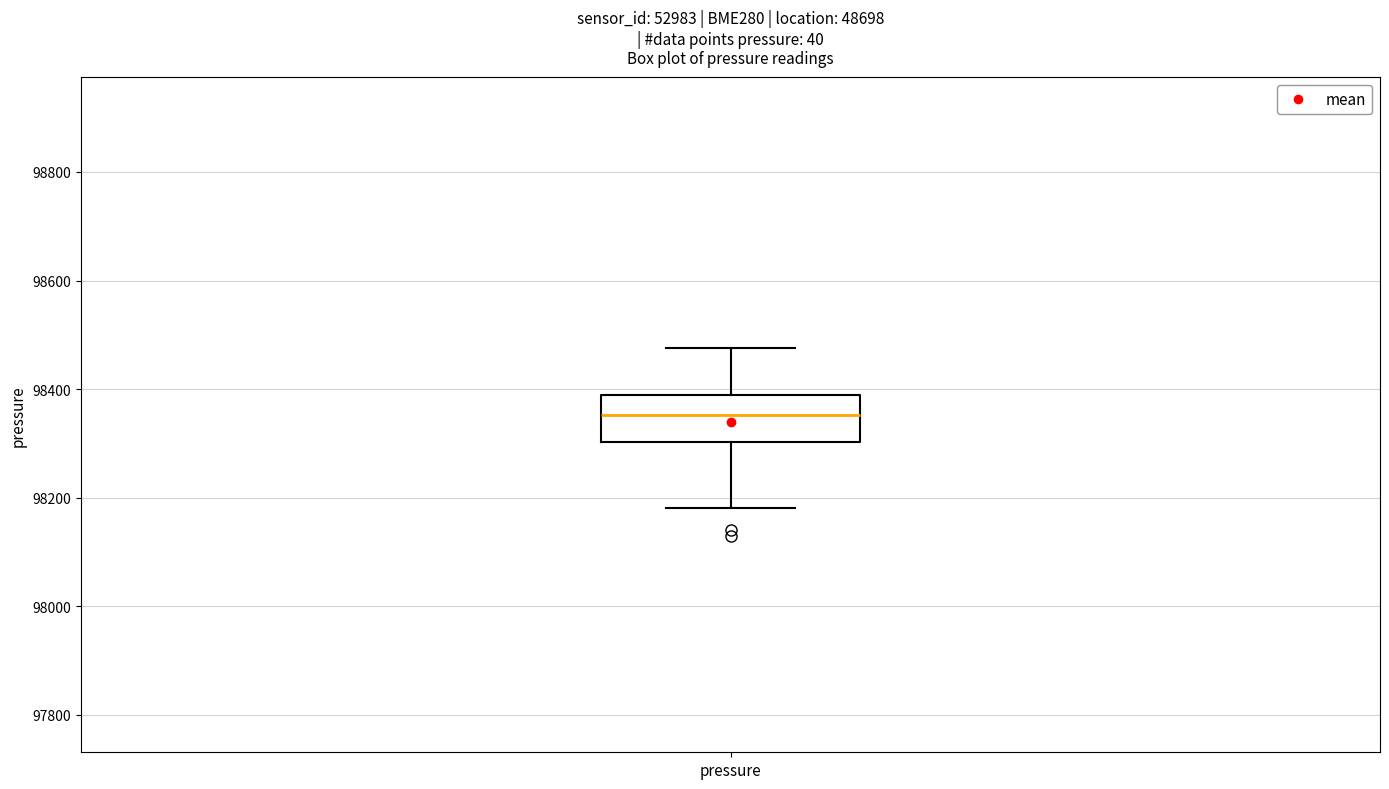

Where is the lower edge of the box for pressure on the y-axis? The values are not printed on the chart, so give them approximately, as read against the axis.

98300